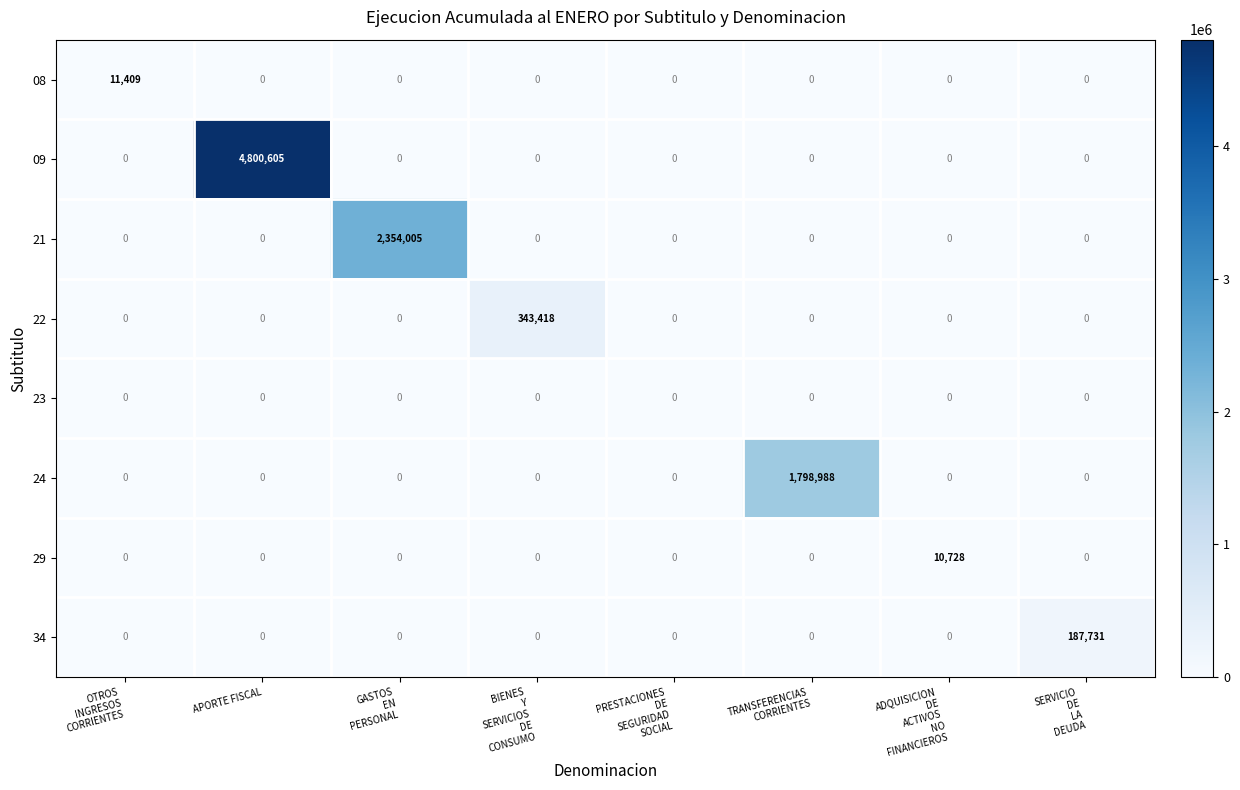

What is the difference between the maximum and minimum values in the 21 series?

2354005